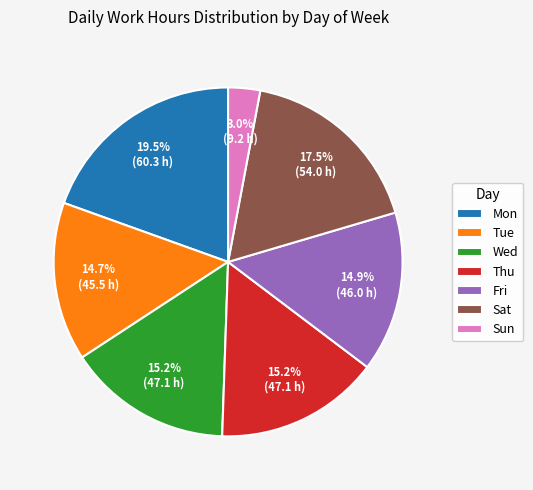

Which slice is the largest?

Mon